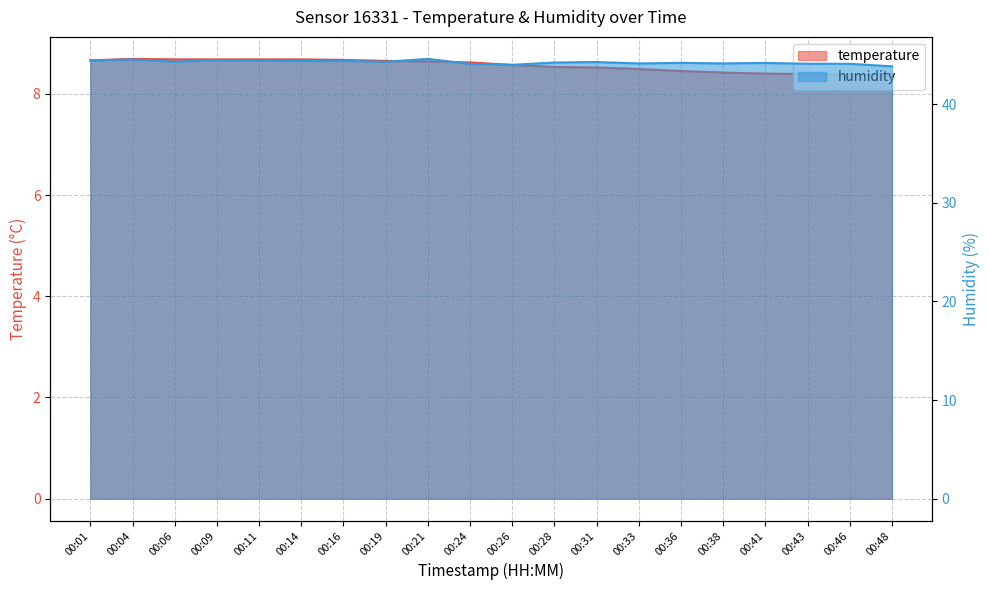

Does the chart have visible grid lines?

Yes